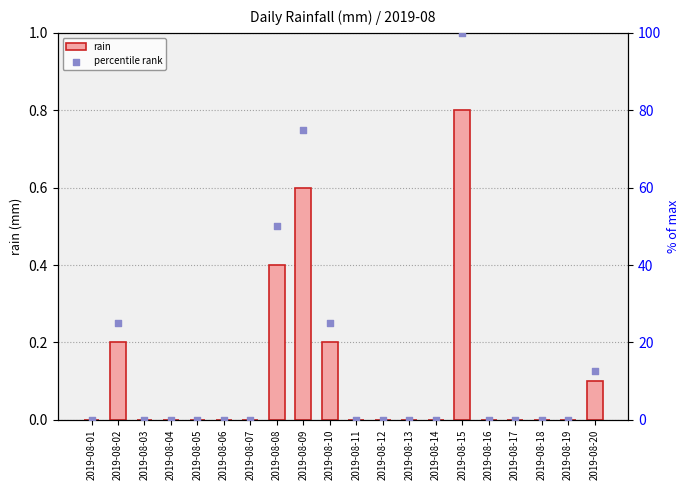

Which series contains the lowest Y value?

rain